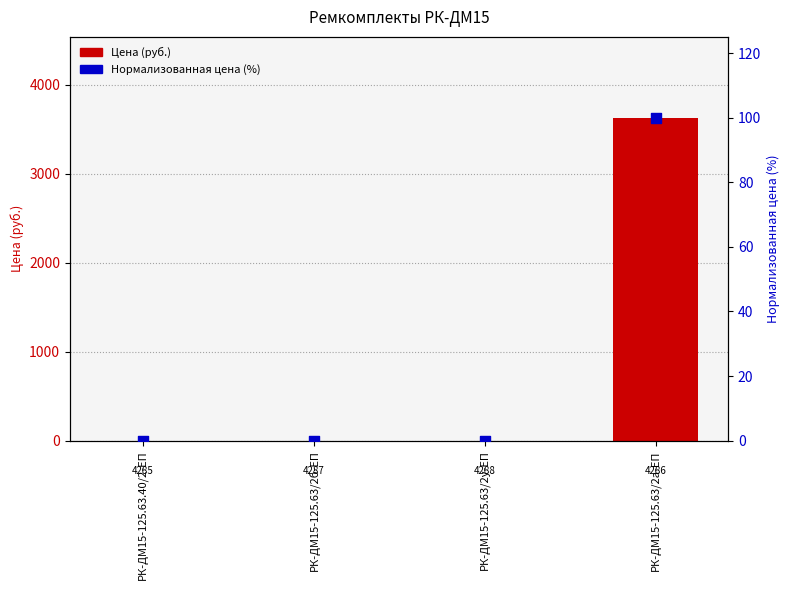

At which category is the sum across all series the highest?

РК-ДМ15-125.63/2а-ЕП